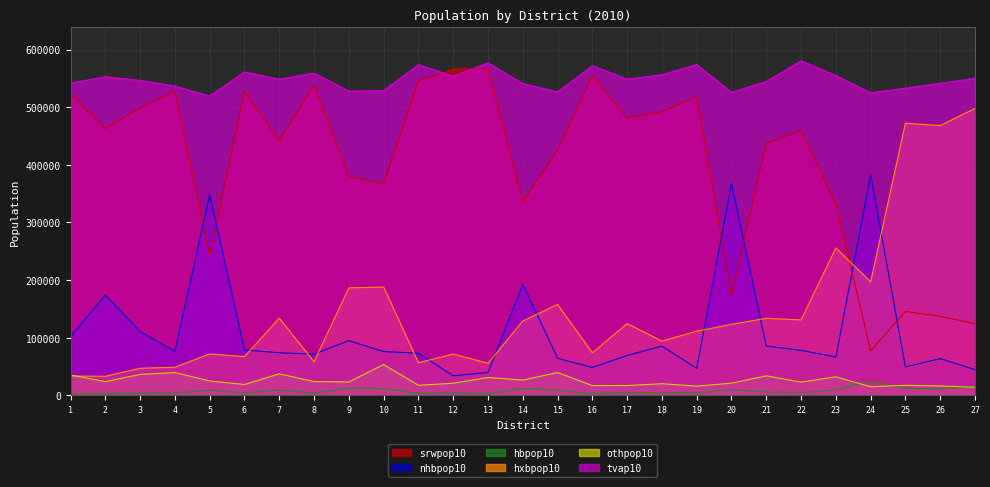

Count the number of data series in this chart.

6